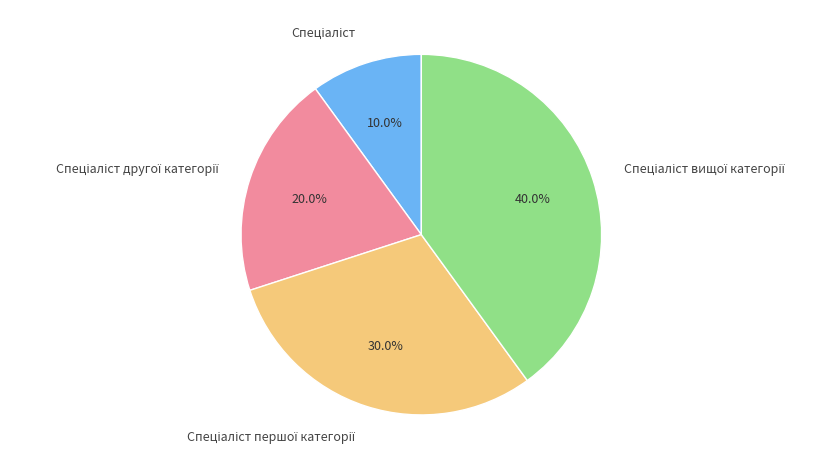

Is there any slice that represents more than half of the pie?

No